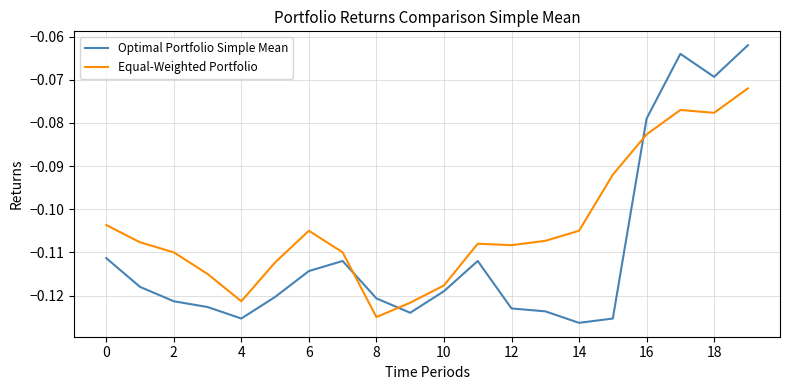

How many lines are shown in the chart?

2